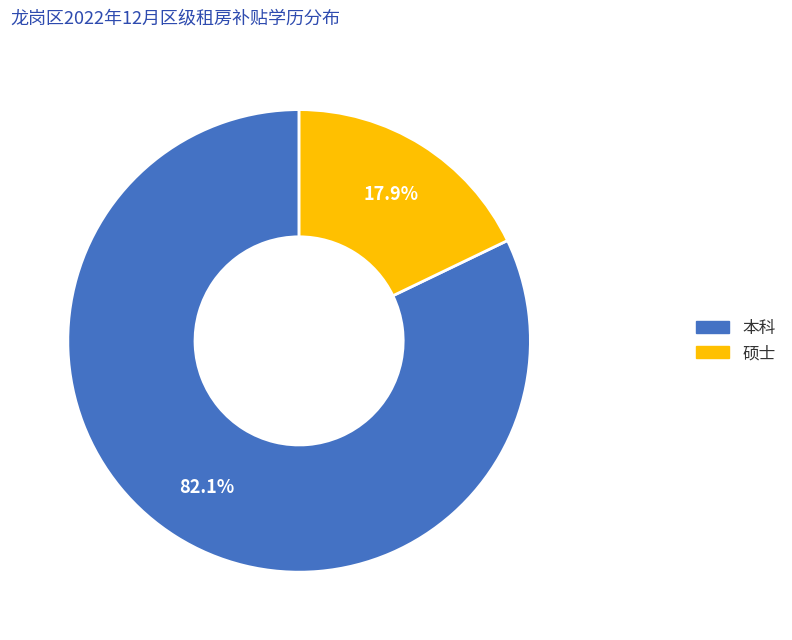

Does 本科 account for over 50% of the chart?

Yes